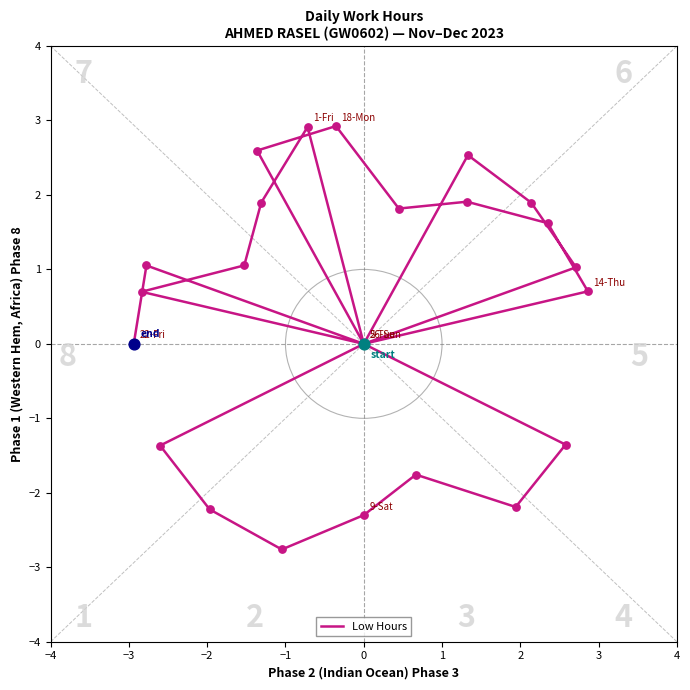

Approximately how many times larger is the value at 3 compared to −3?

1.0